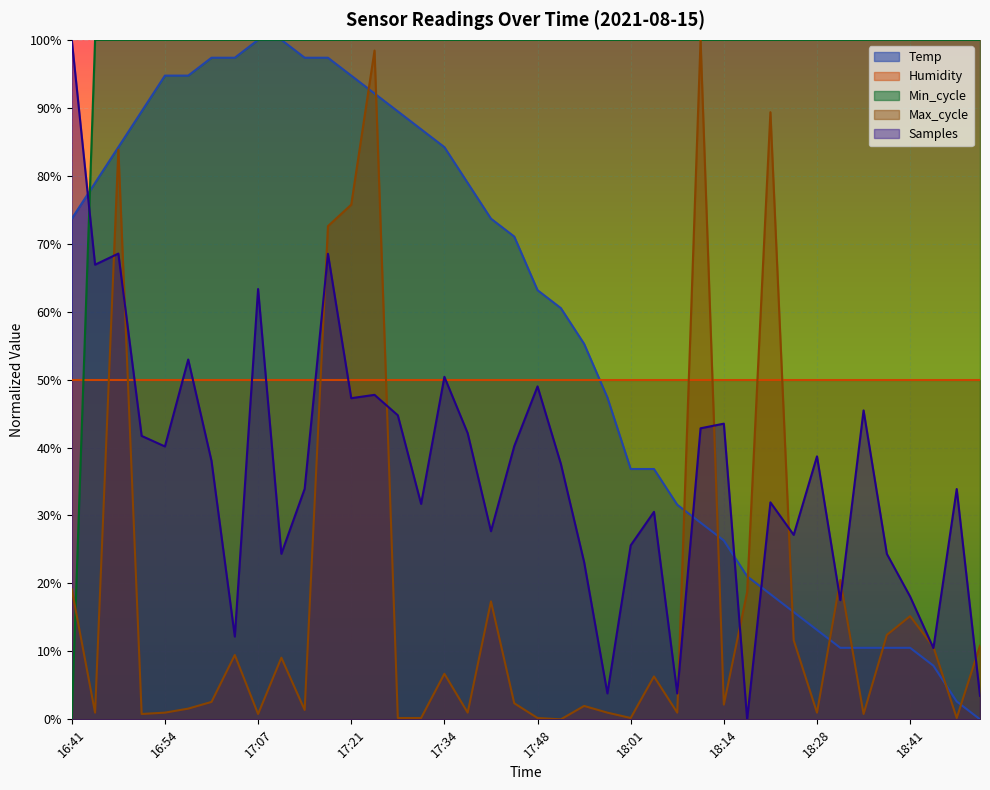

At which category is the sum across all series the highest?

17:18